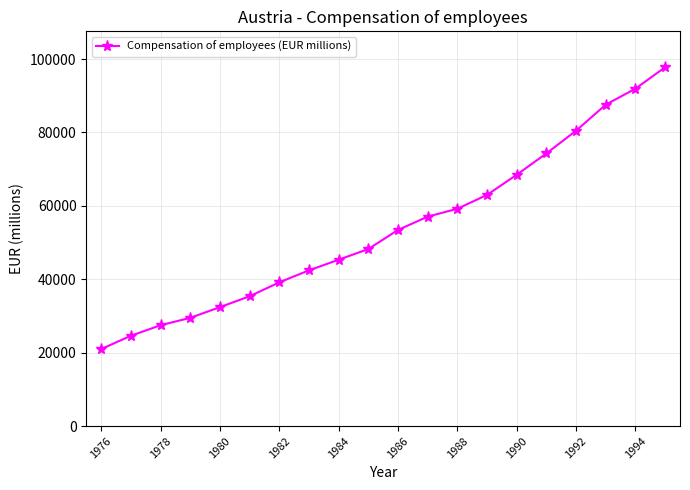

How many lines are shown in the chart?

1